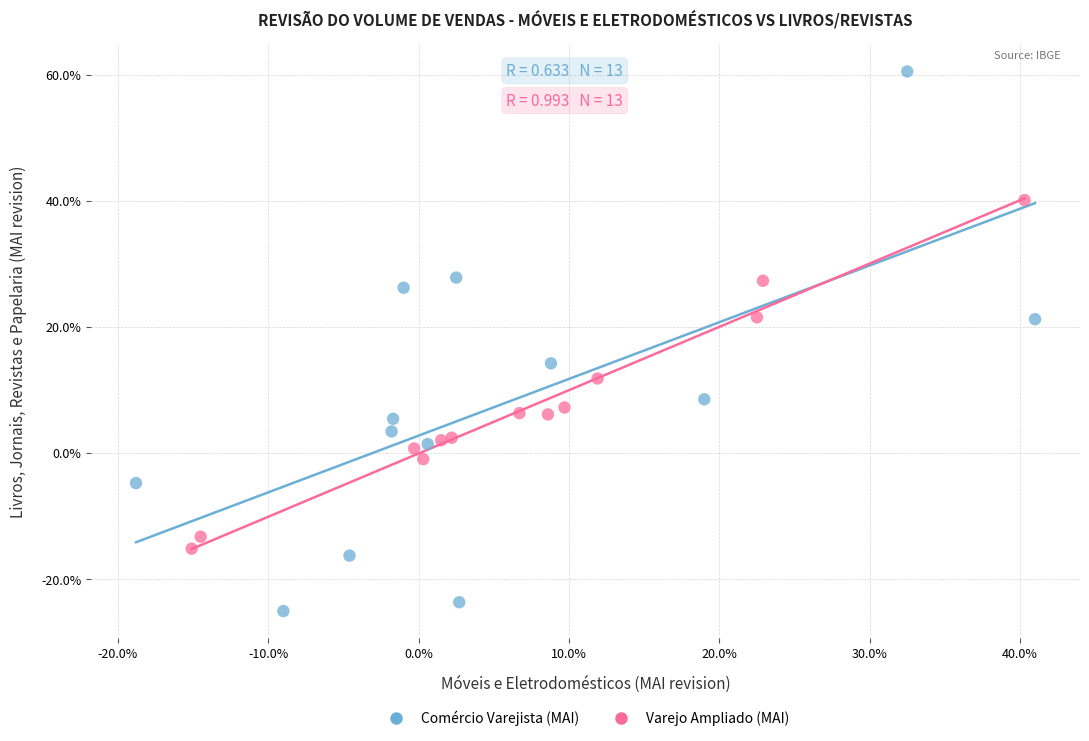

Which series contains the lowest Y value?

Comércio Varejista (MAI)